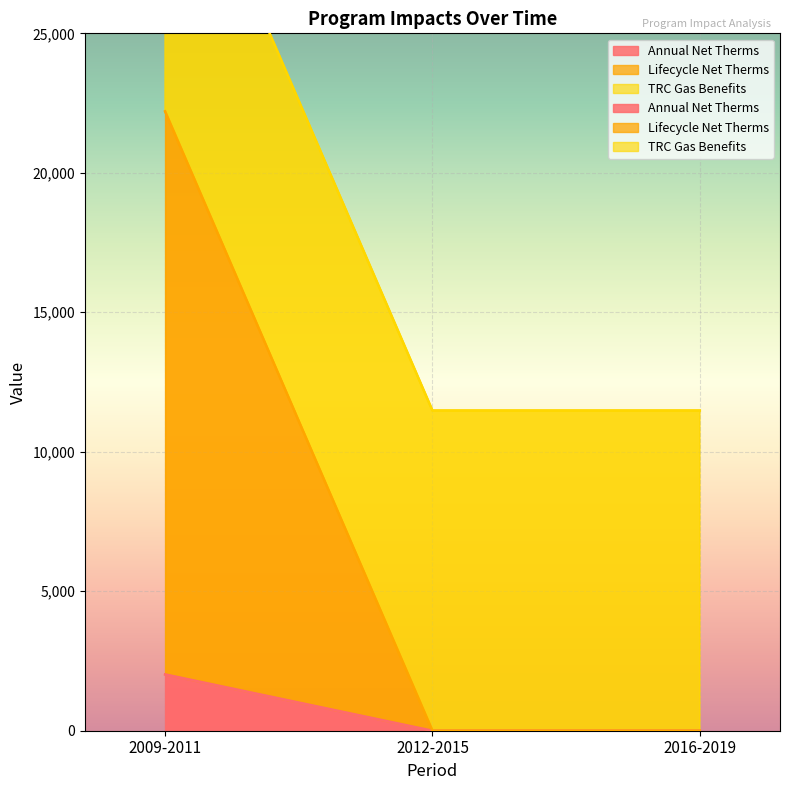

How many categories are shown in the chart?

3